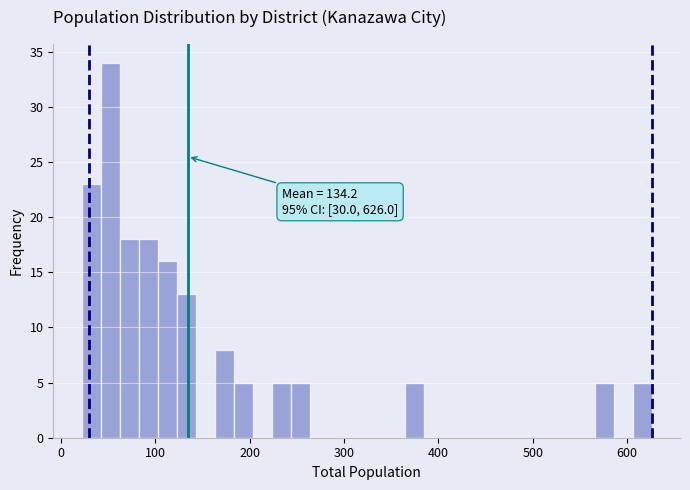

Around what value on the x-axis is the tallest bar? Give the approximate position of its centre, as read against the axis.

50